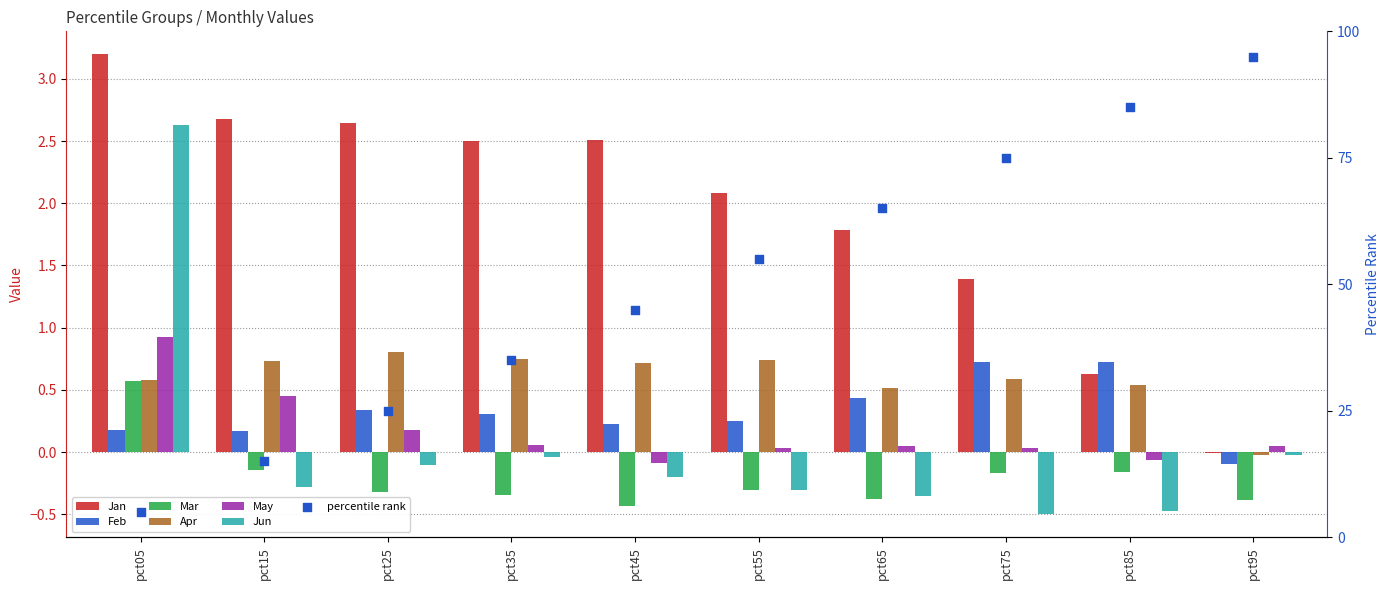

What is the total value across all series at pct55?

2.5